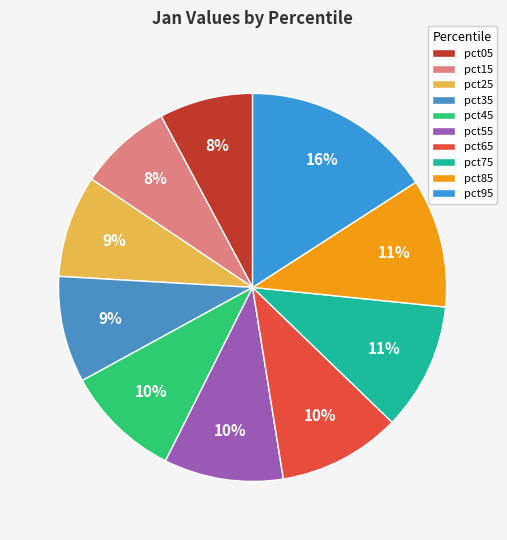

What is the change in value from pct05 to pct75?

+0.1